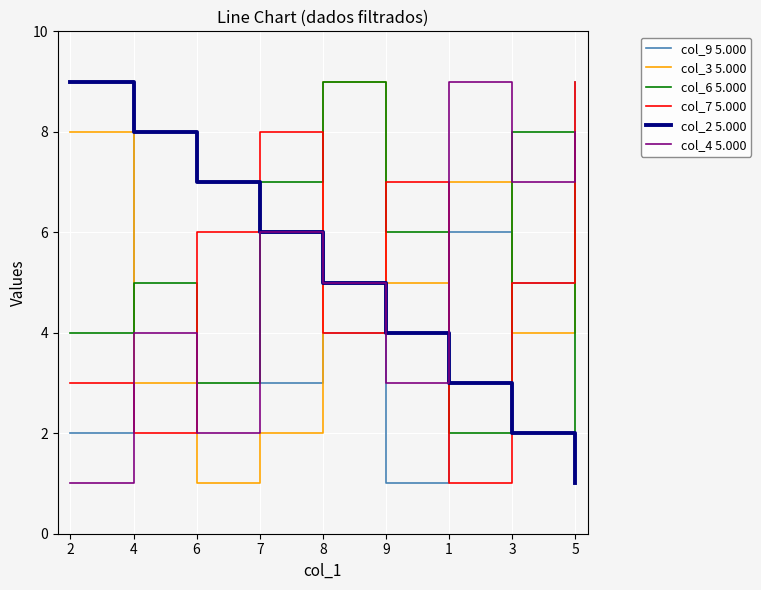

What are all the series names shown in the legend?

col_9 5.000, col_3 5.000, col_6 5.000, col_7 5.000, col_2 5.000, col_4 5.000